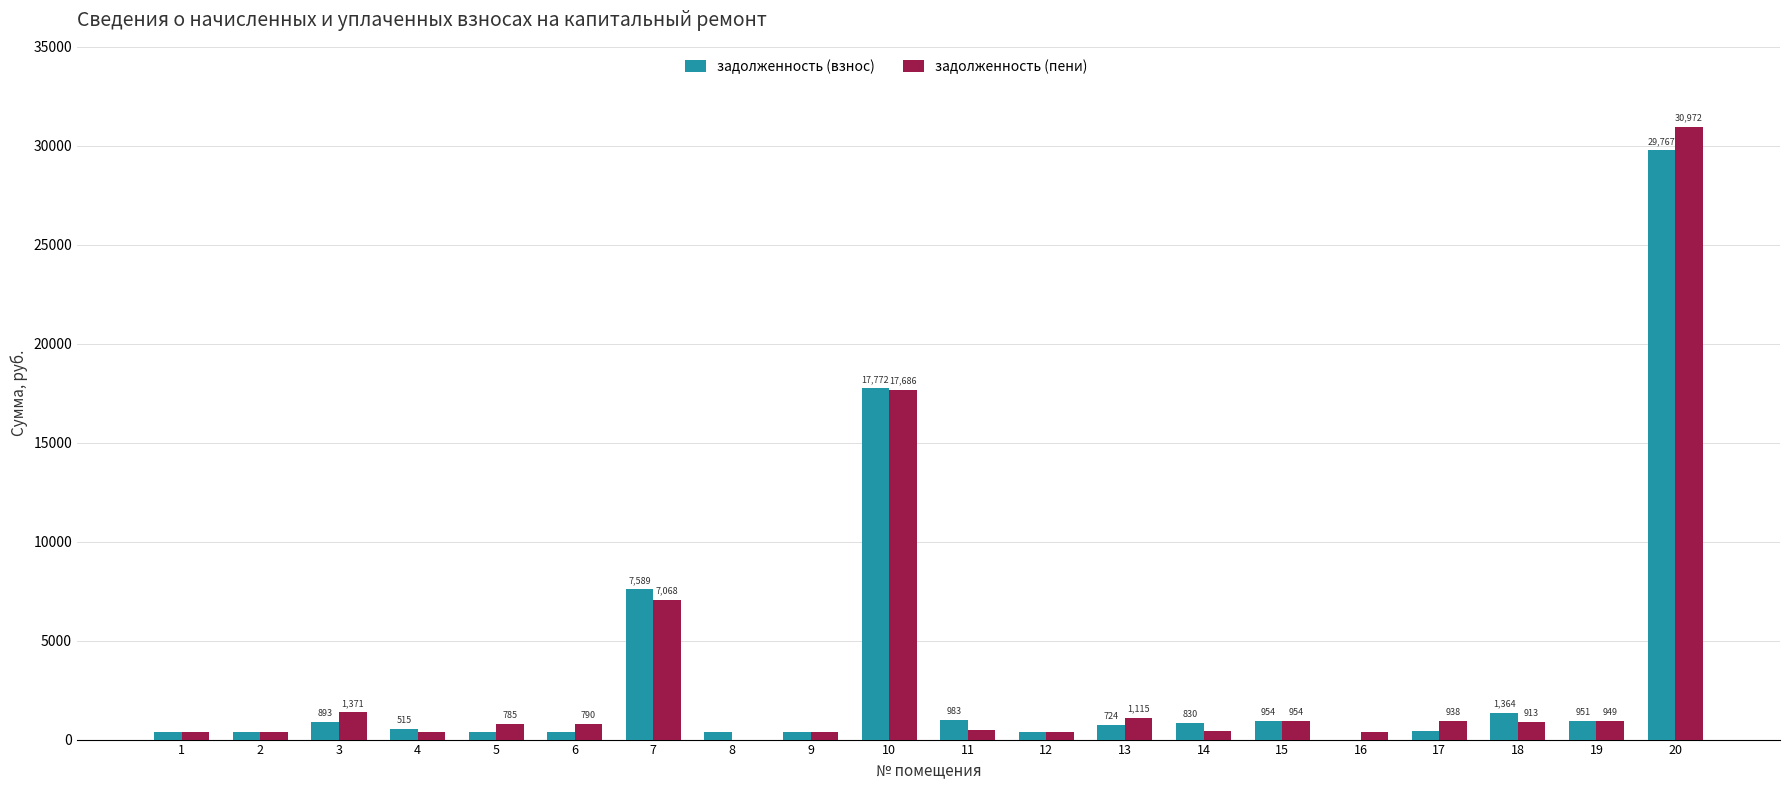

The value of задолженность (пени) at 5 is 785.4. True or false?

True